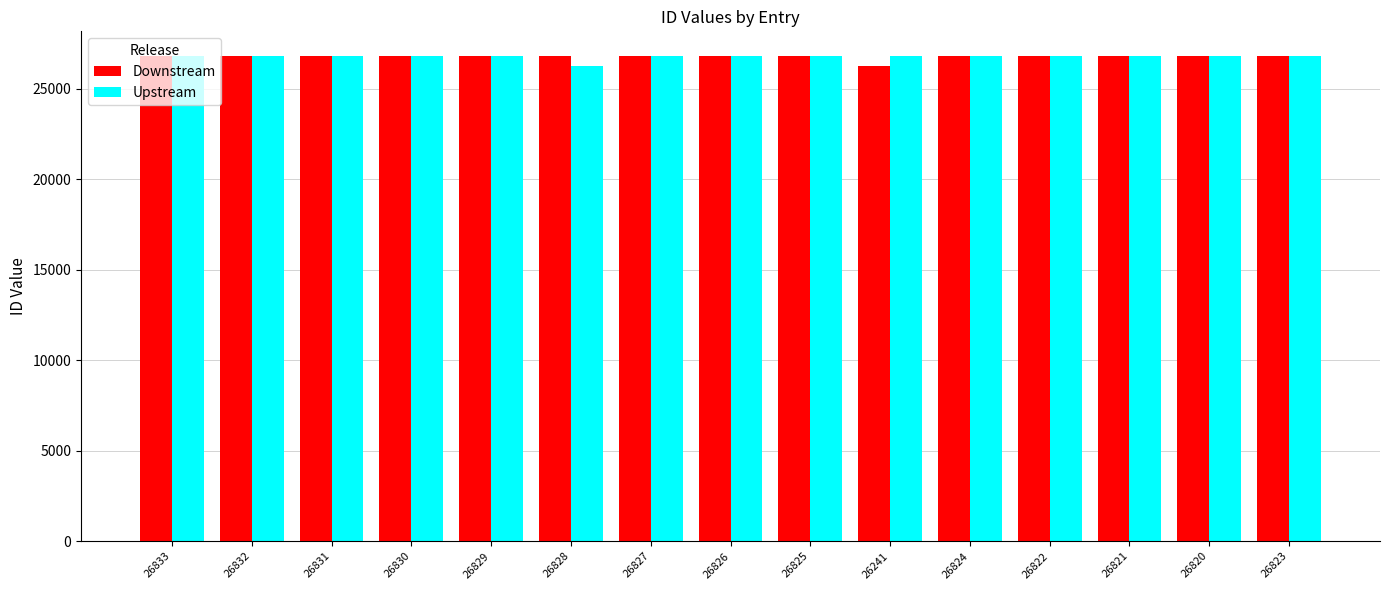

What is the sum of all Downstream values?

401812